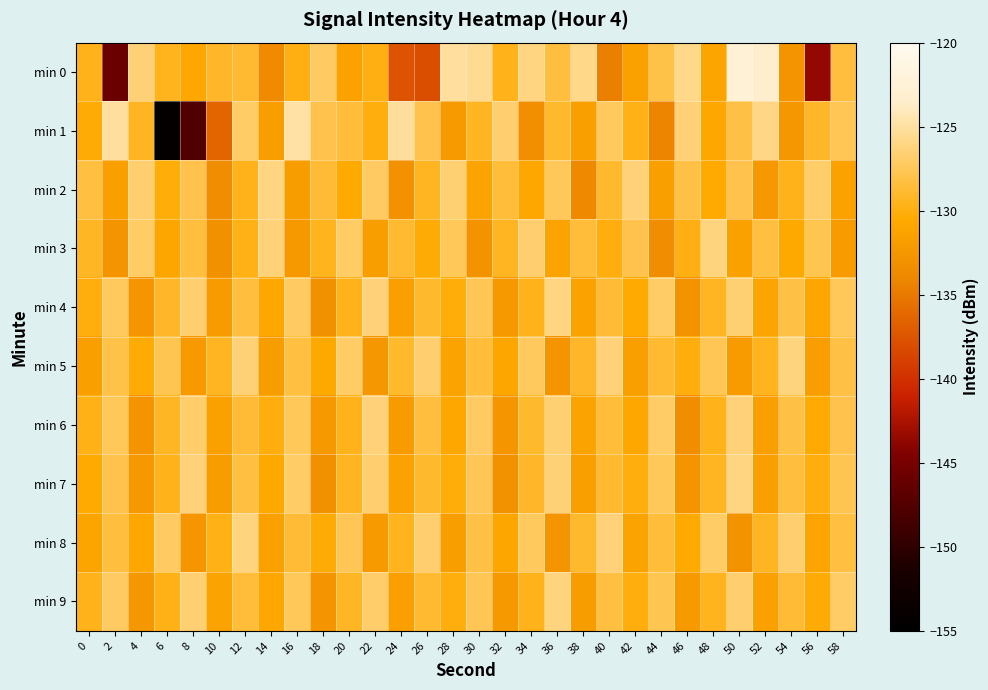

What is the maximum value shown in the chart?

-122.5